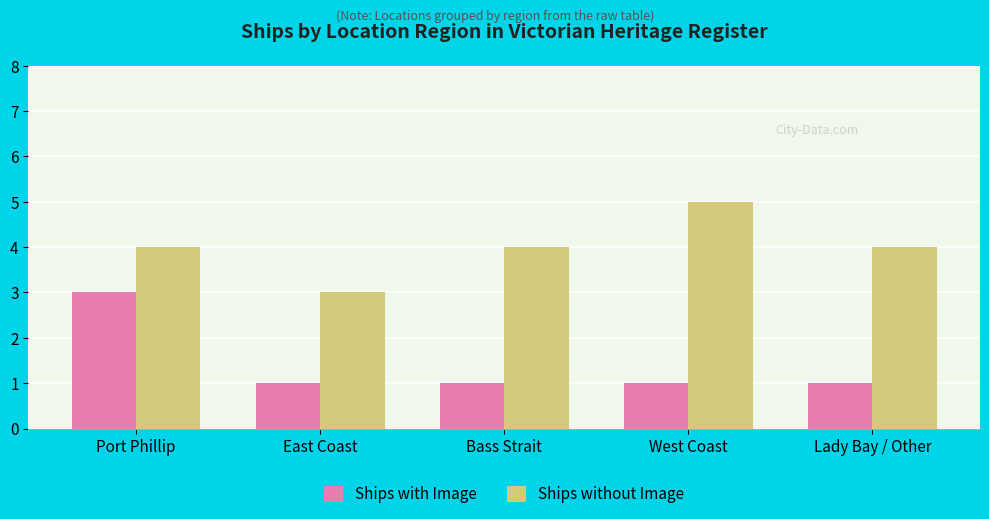

Does the chart contain stacked bars?

No